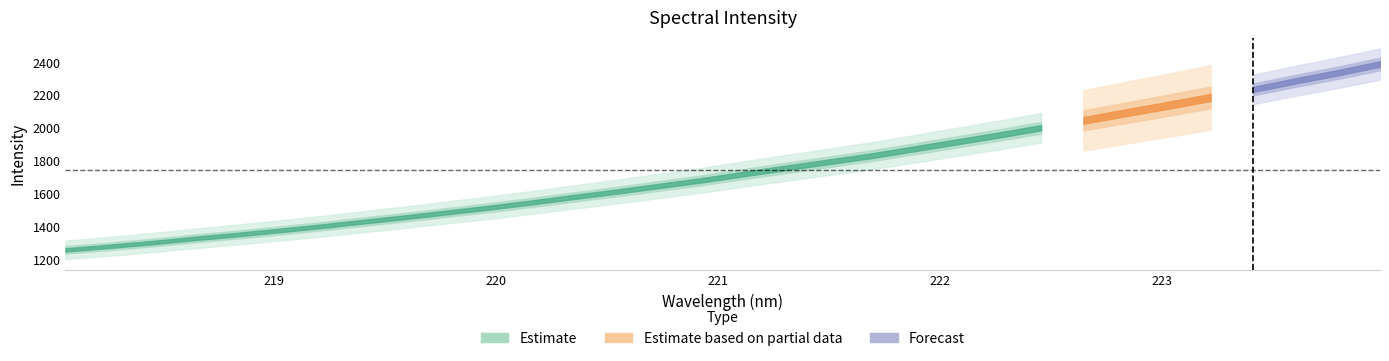

What is the maximum value shown in the chart?

2391.1